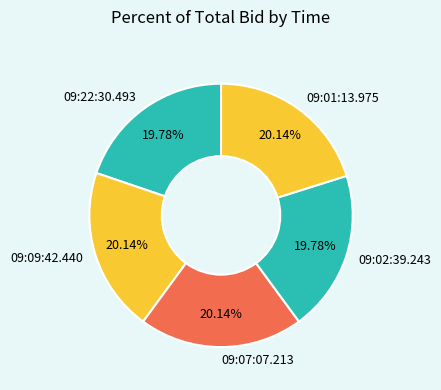

Does 09:07:07.213 account for over 50% of the chart?

No